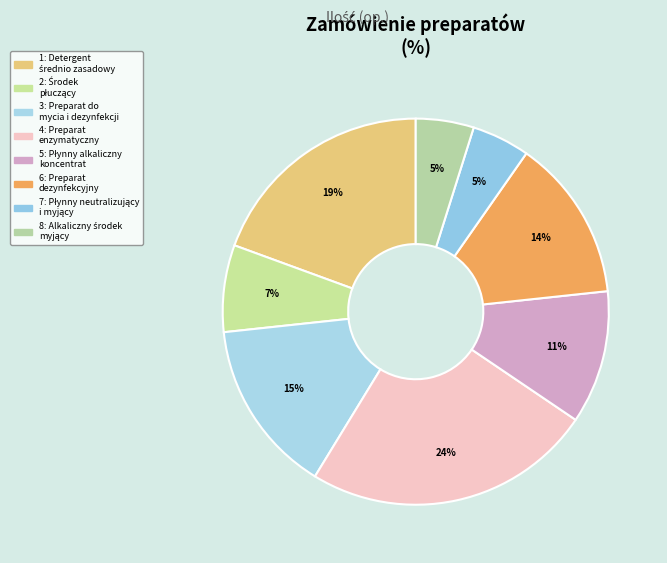

To the nearest percent, what is the average slice percentage?

12%